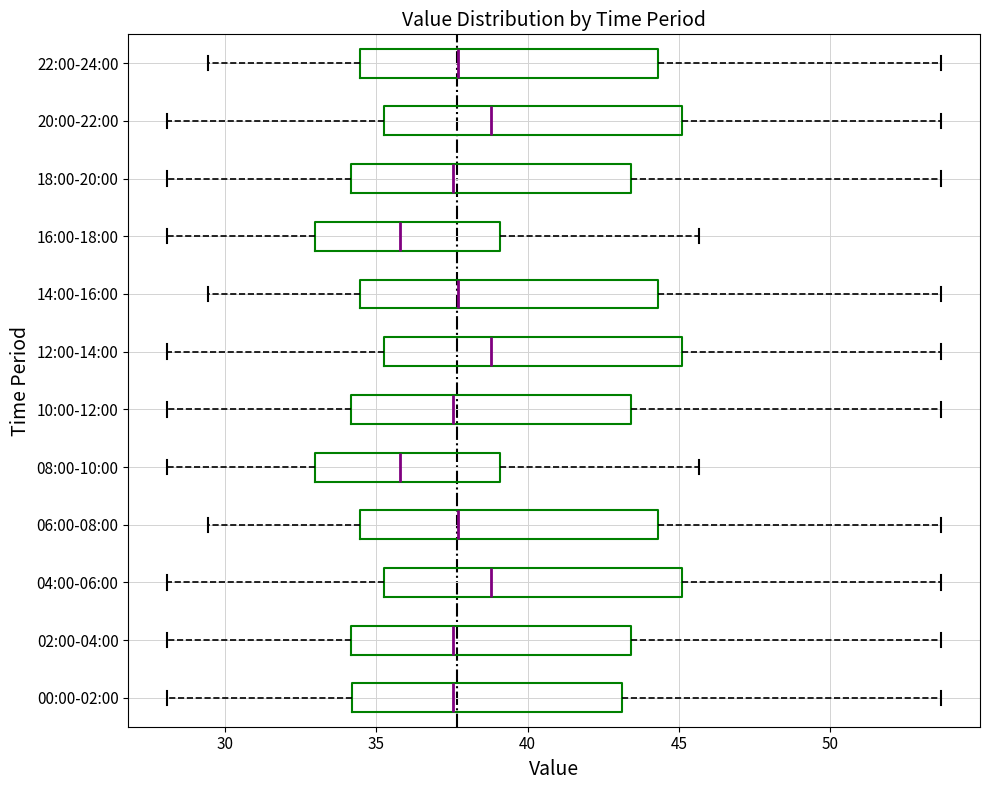

Reading bottom to top, read every box against the x-axis: the position of its median line, the range the box covers, and the ends of its whiskers. The values are not printed on the chart, so give them approximately, as read against the axis.

00:00-02:00: median 37.5, box 34.0 to 43.0, whiskers 28.0 to 53.5
02:00-04:00: median 37.5, box 34.0 to 43.5, whiskers 28.0 to 53.5
04:00-06:00: median 39.0, box 35.5 to 45.0, whiskers 28.0 to 53.5
06:00-08:00: median 37.5, box 34.5 to 44.5, whiskers 29.5 to 53.5
08:00-10:00: median 36.0, box 33.0 to 39.0, whiskers 28.0 to 45.5
10:00-12:00: median 37.5, box 34.0 to 43.5, whiskers 28.0 to 53.5
12:00-14:00: median 39.0, box 35.5 to 45.0, whiskers 28.0 to 53.5
14:00-16:00: median 37.5, box 34.5 to 44.5, whiskers 29.5 to 53.5
16:00-18:00: median 36.0, box 33.0 to 39.0, whiskers 28.0 to 45.5
18:00-20:00: median 37.5, box 34.0 to 43.5, whiskers 28.0 to 53.5
20:00-22:00: median 39.0, box 35.5 to 45.0, whiskers 28.0 to 53.5
22:00-24:00: median 37.5, box 34.5 to 44.5, whiskers 29.5 to 53.5